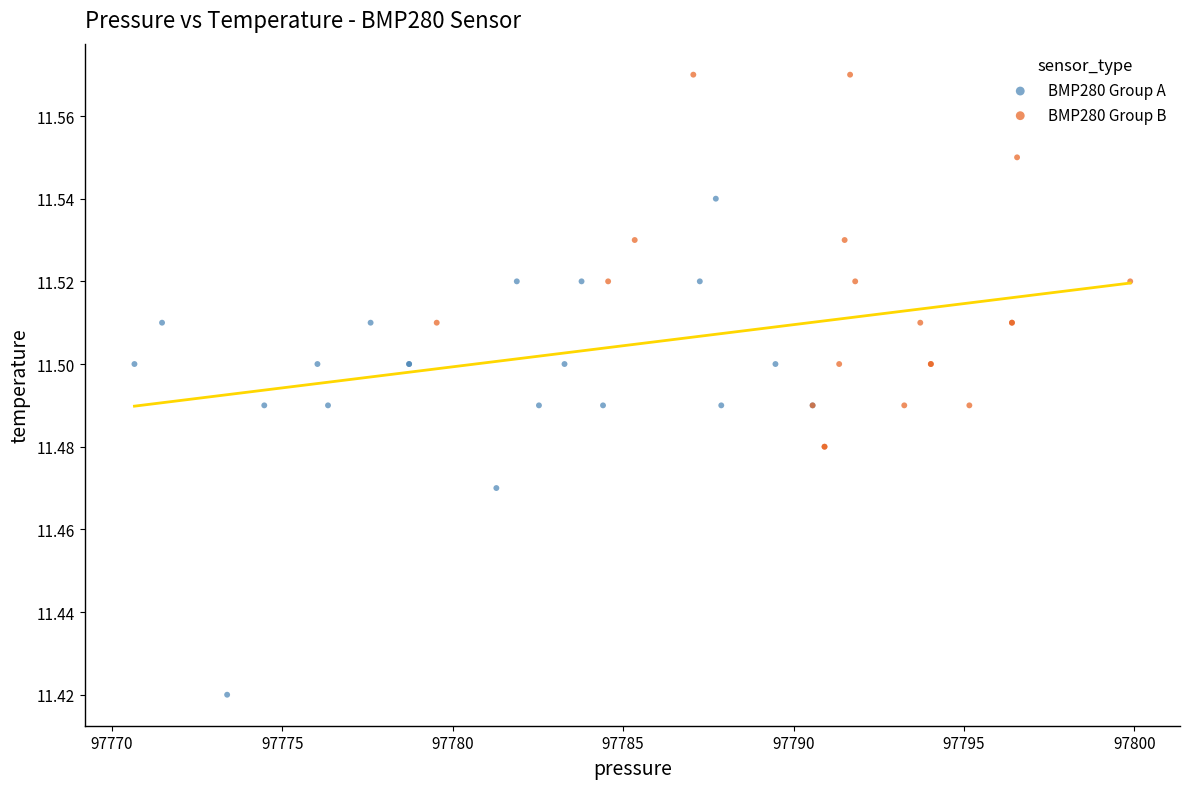

Which series contains the highest Y value?

BMP280 Group B